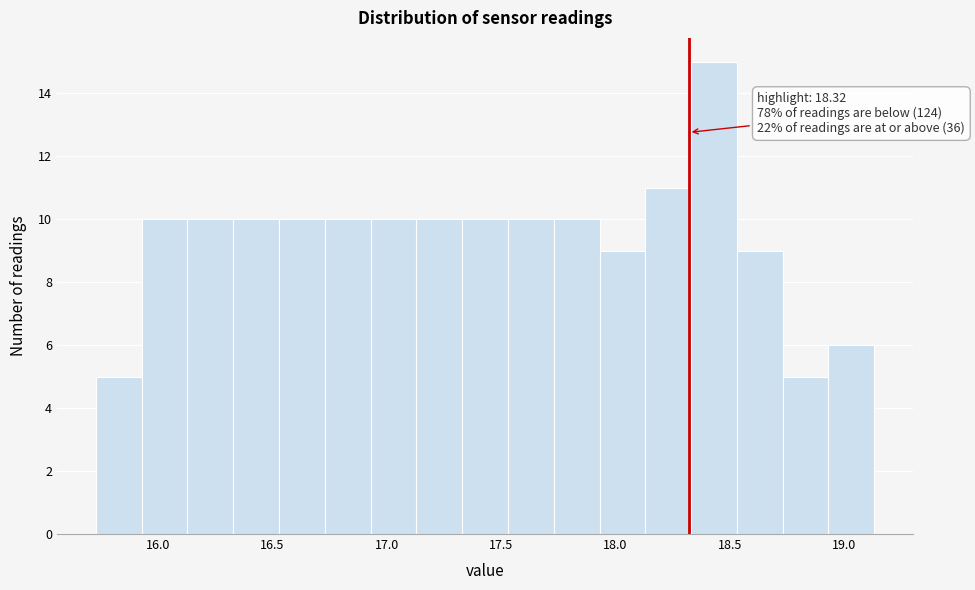

Over which range of the x-axis is the bar tallest?

18.33 to 18.53